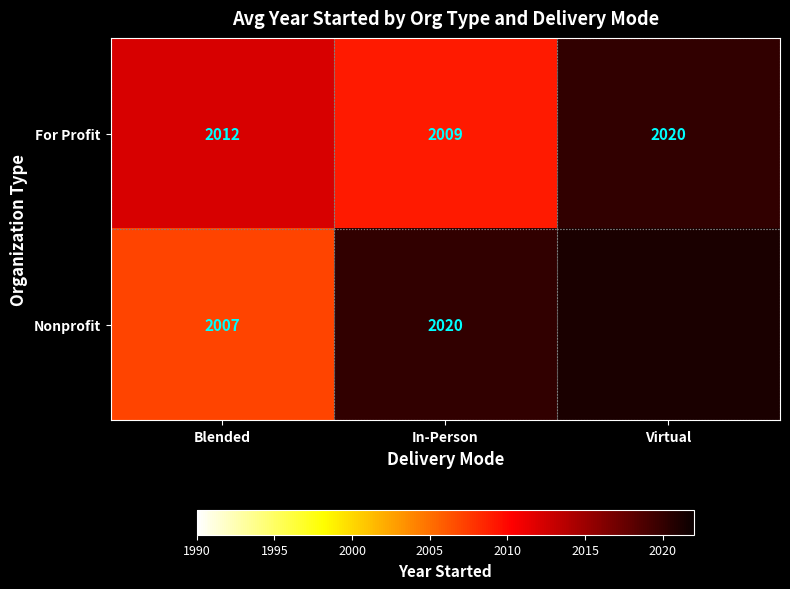

Count the number of categories in the chart.

3